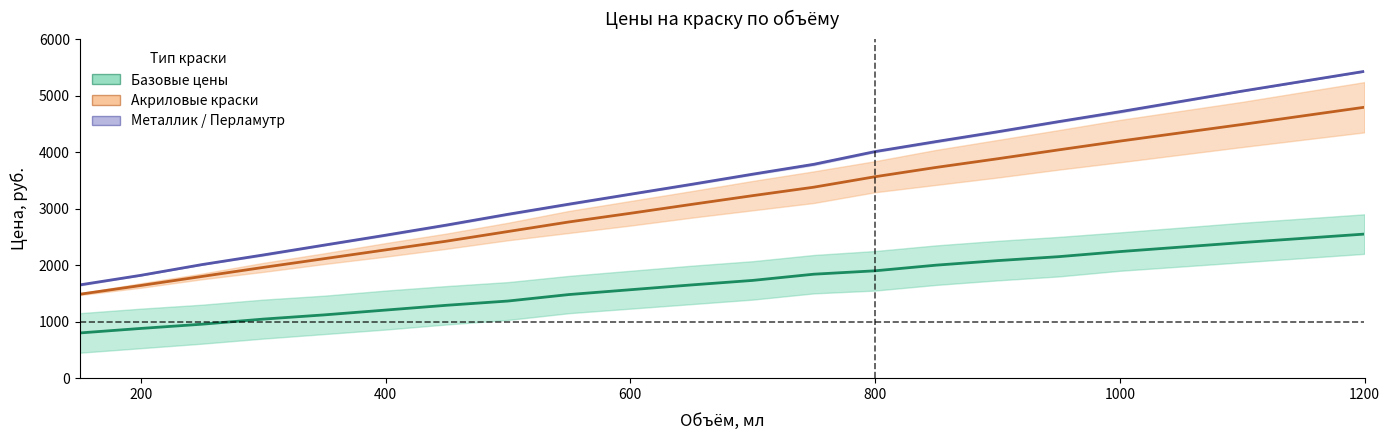

What is the value of the подбор БРЮЛЕКС (металлик) point at the 7th from the left?

2710.0